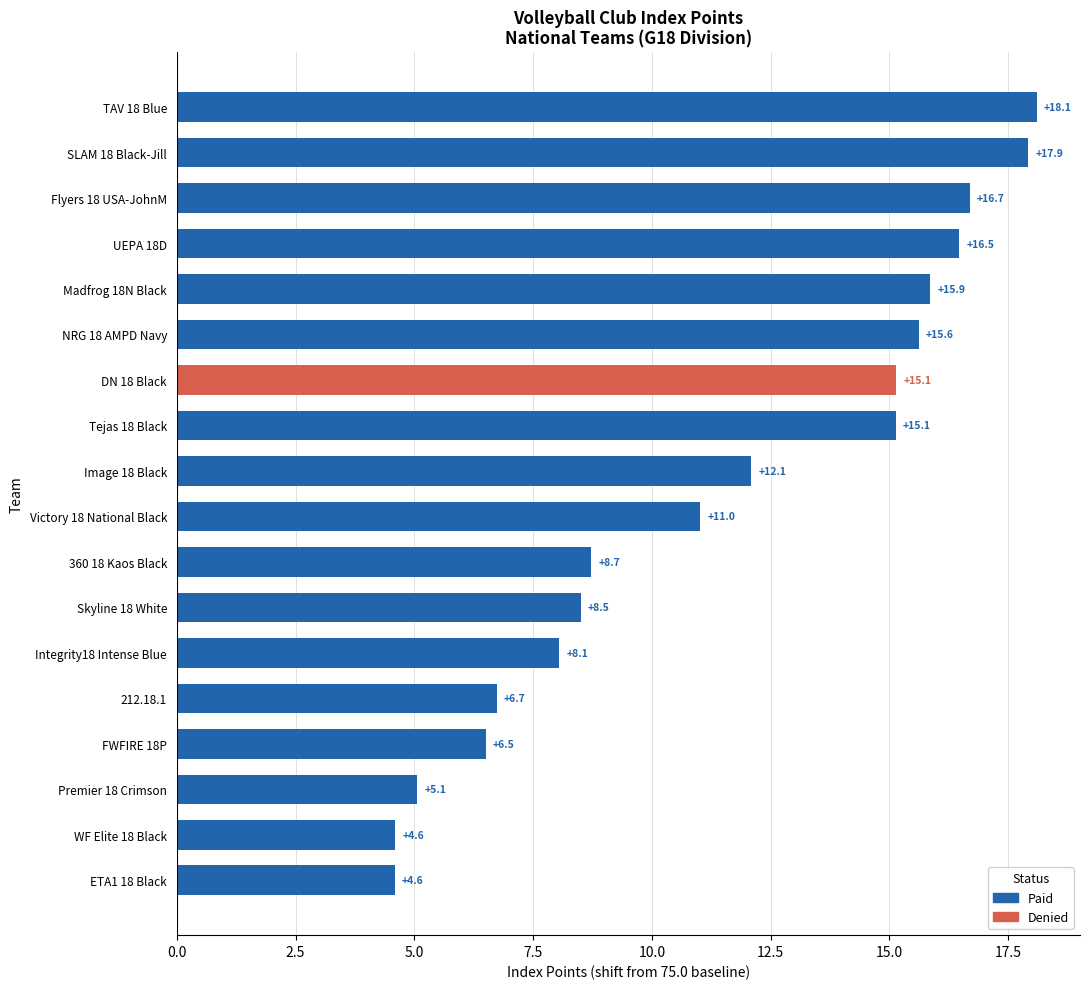

What position from the top is ETA1 18 Black?

18